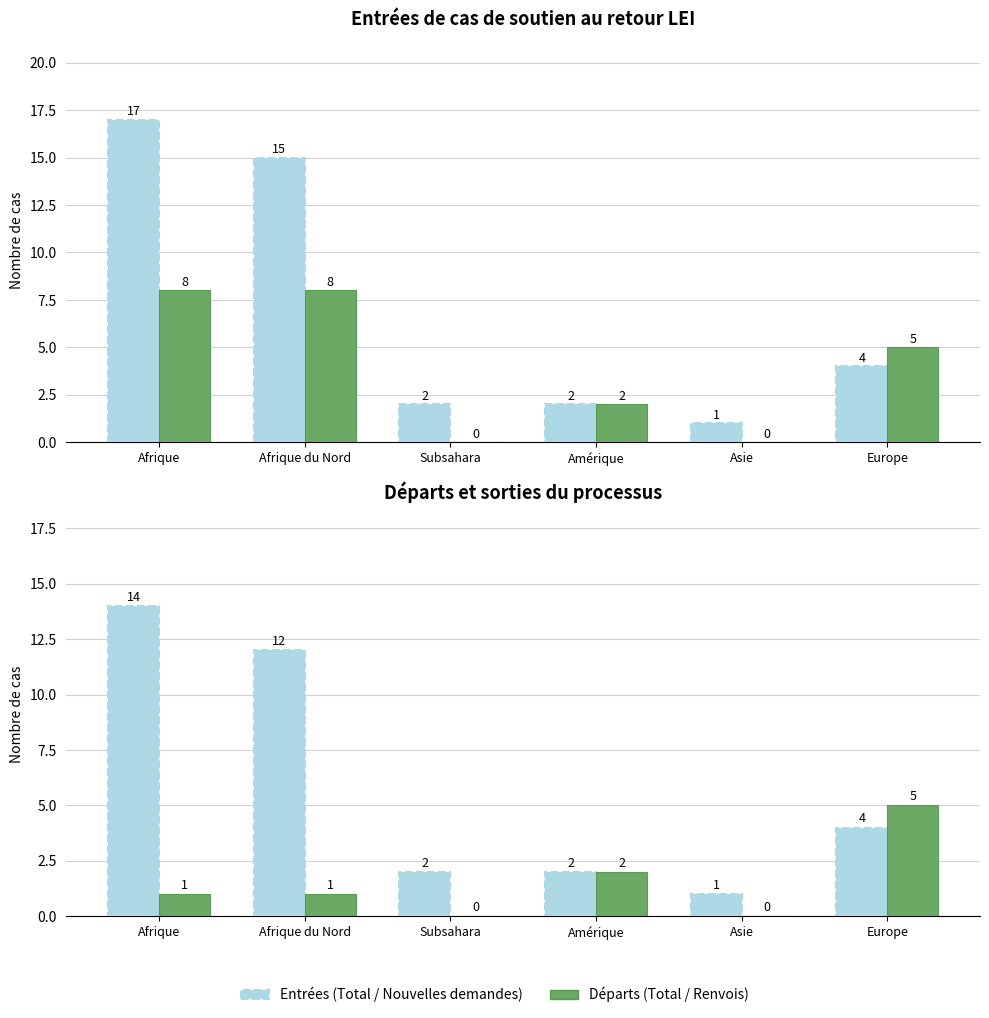

Reading left to right, list all the values displayed in this chart.

Total Entrées: 14	12	2	2	1	4
Total Départs: 1	1	0	2	0	5